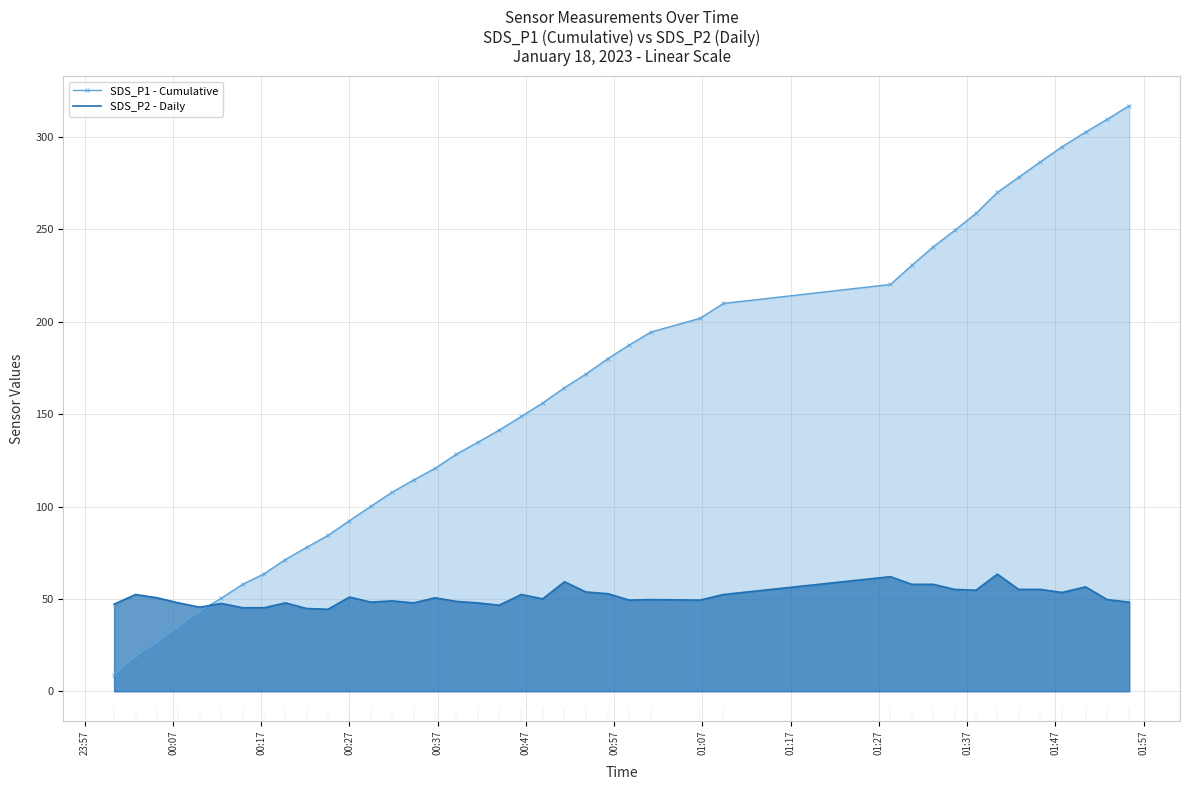

Which series has the largest range (max minus min)?

SDS_P1 - Cumulative